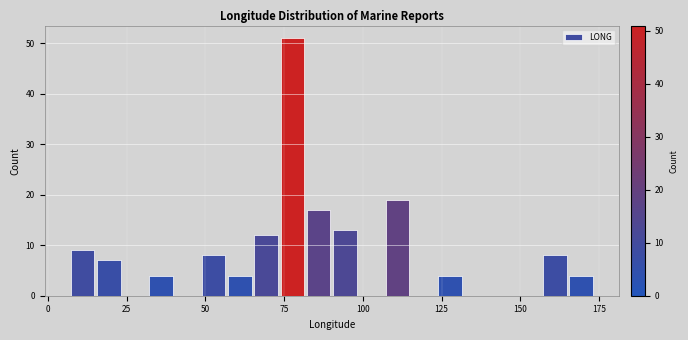

Read against the x-axis, roughly where is the centre of the tallest bar?

80